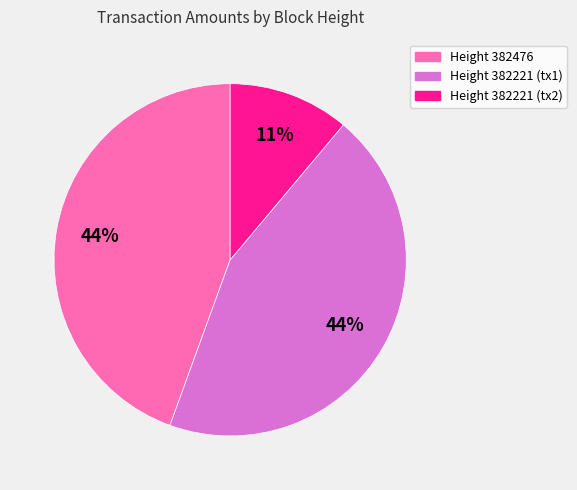

To the nearest percent, what is the difference between the largest and smallest slice percentages?

33%